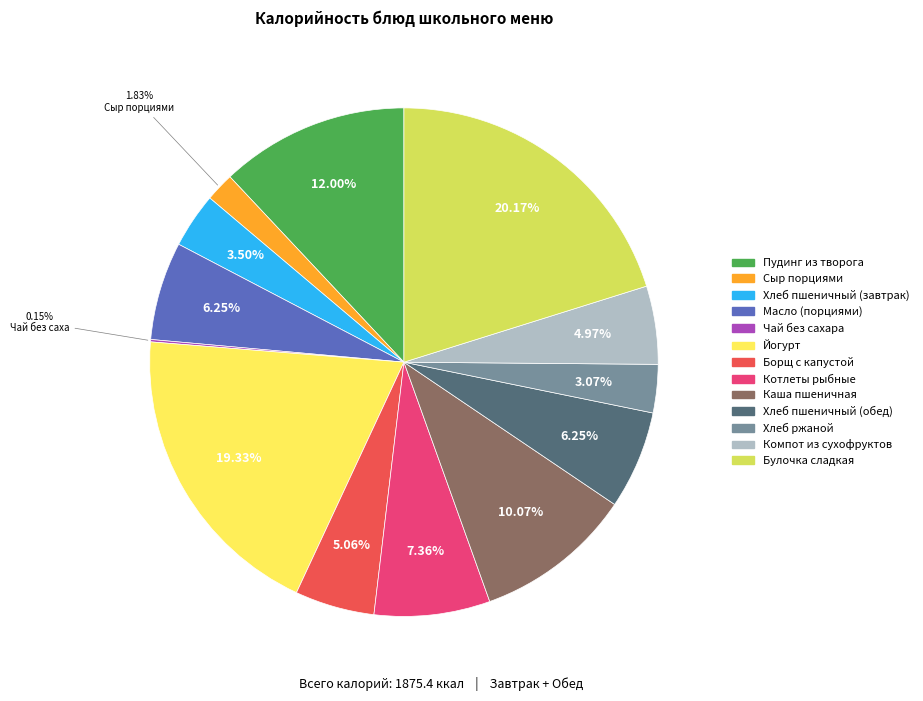

What is the largest slice in the pie chart?

Булочка сладкая